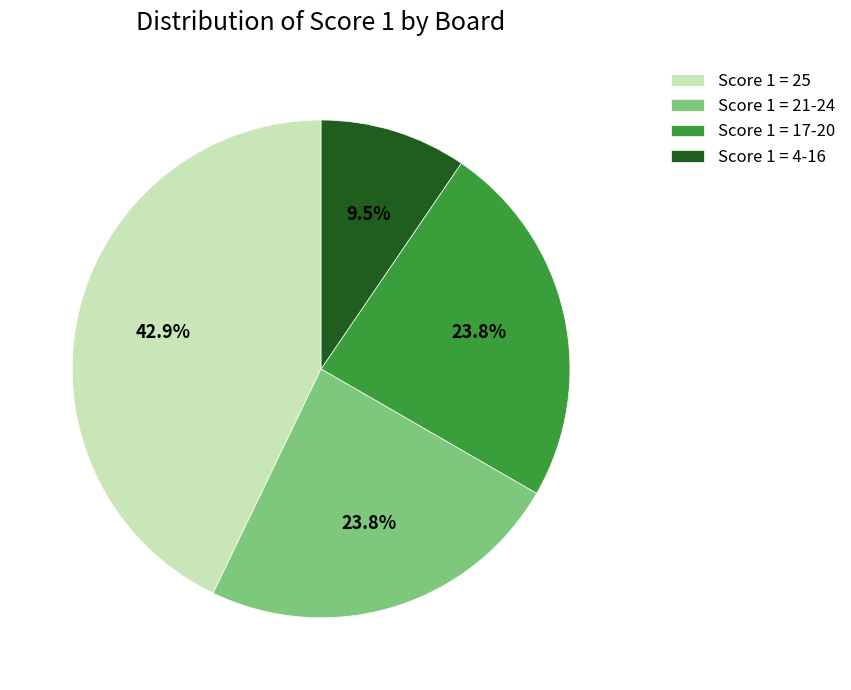

What percentage do Score 1 = 17-20 and Score 1 = 21-24 together represent?

47.6%